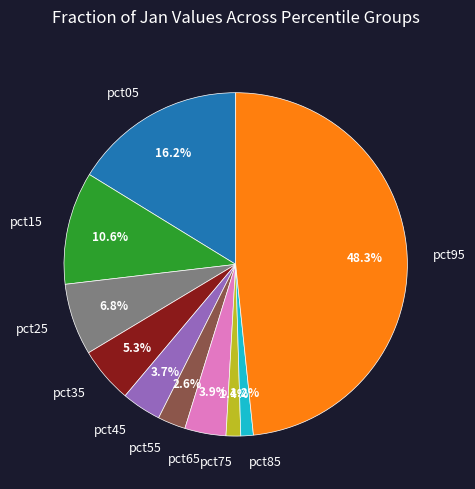

How many segments does this pie chart have?

10